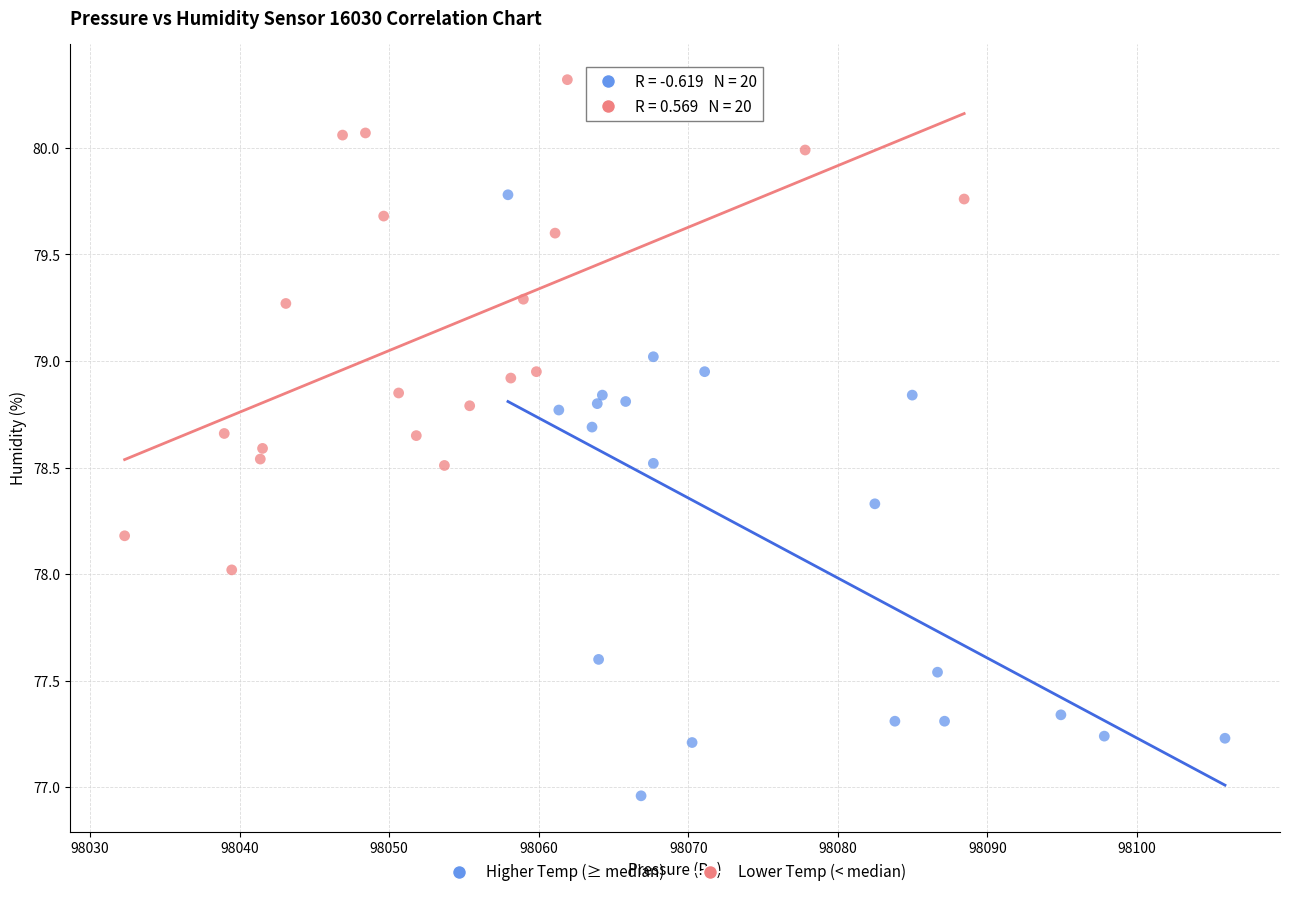

Which series contains the highest Y value?

Lower Temp (< median)